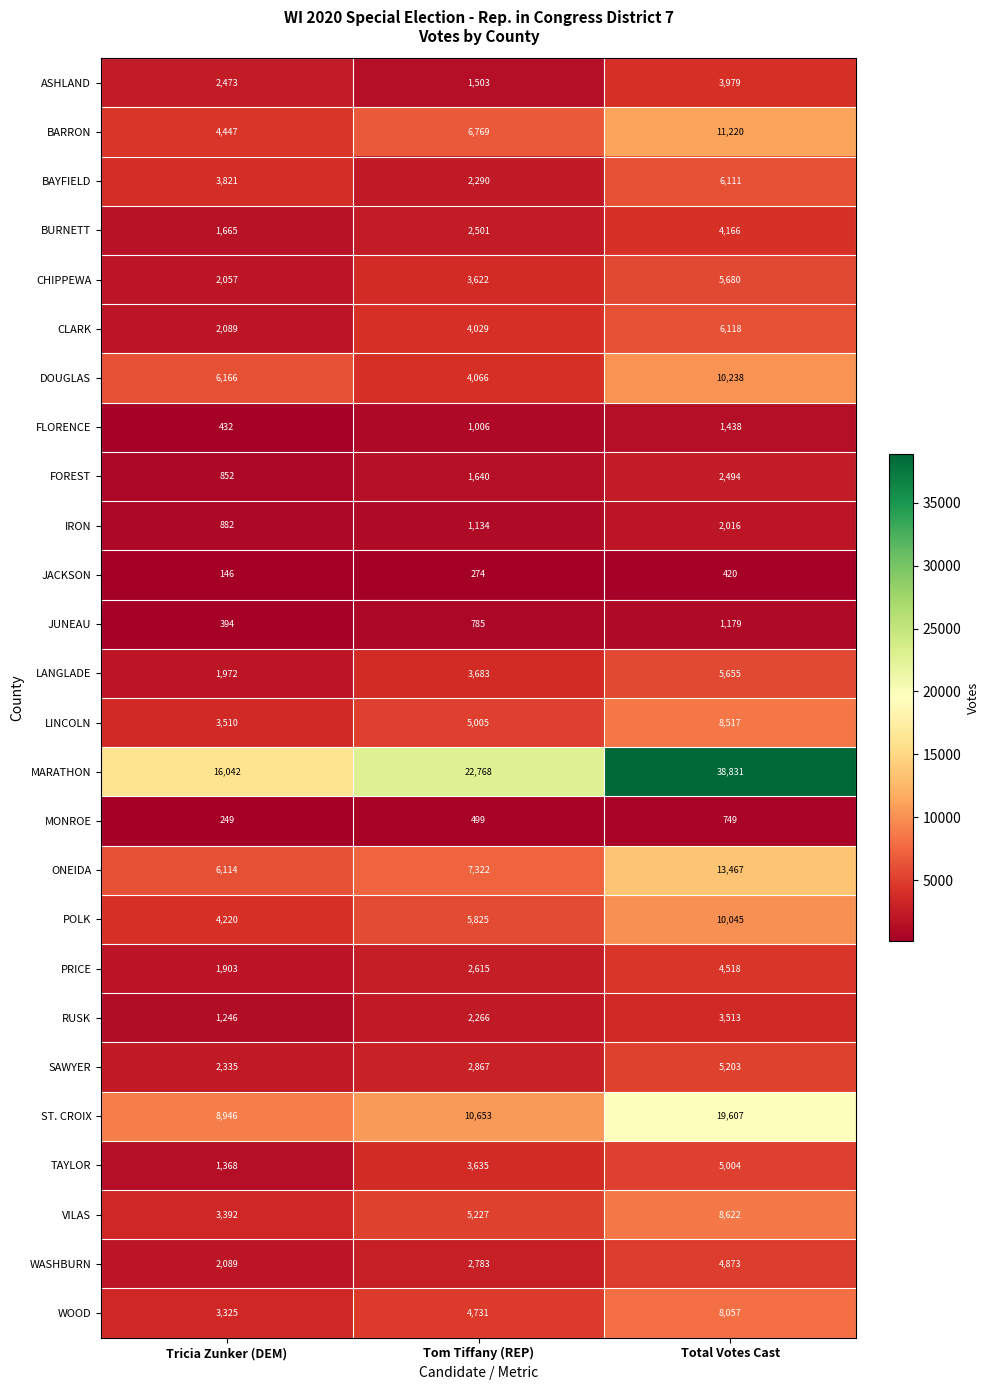

List the series in order of their peak value, highest first.

MARATHON, ST. CROIX, ONEIDA, BARRON, DOUGLAS, POLK, VILAS, LINCOLN, WOOD, CLARK, BAYFIELD, CHIPPEWA, LANGLADE, SAWYER, TAYLOR, WASHBURN, PRICE, BURNETT, ASHLAND, RUSK, FOREST, IRON, FLORENCE, JUNEAU, MONROE, JACKSON